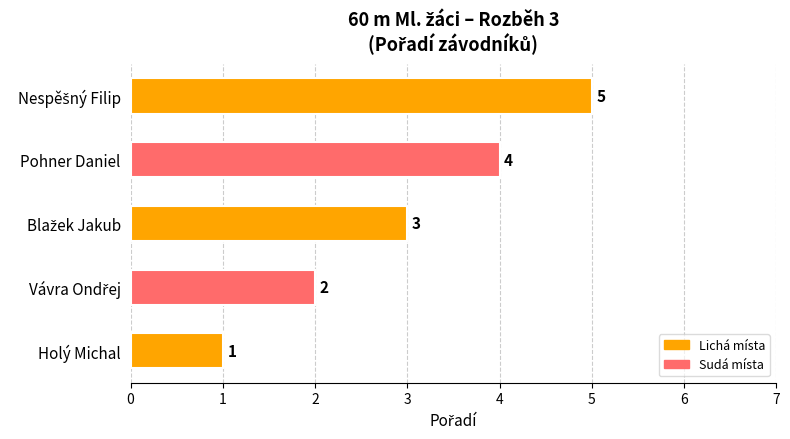

Count the values in the range 2 to 4.

3